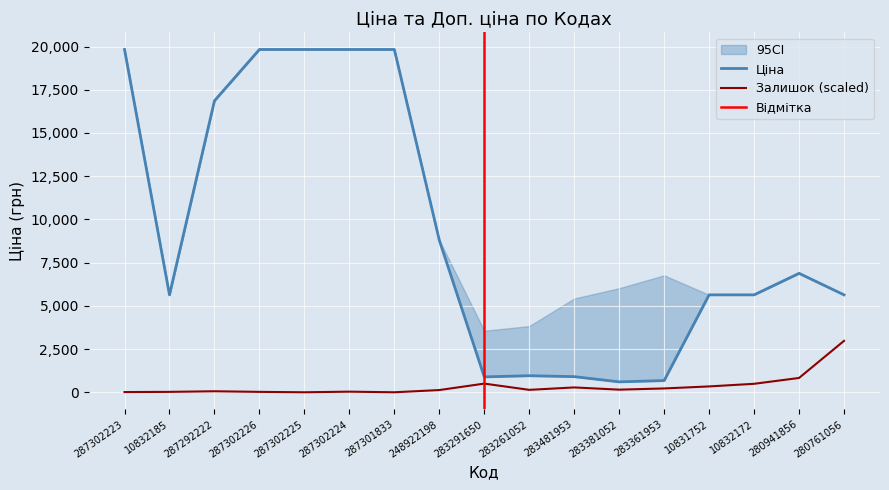

Reading left to right, transcribe all the data shown in this chart.

Ціна: 19831.1	5636.0	16863.2	19831.1	19831.1	19831.1	19831.1	8797.6	889.9	957.1	904.3	602.1	676.4	5636.0	5636.0	6879.5	5636.0
Залишок: 11.7	23.3	58.3	23.3	0.0	35.0	0.0	128.3	501.6	140.0	280.0	151.6	221.6	338.3	489.9	828.2	2974.7